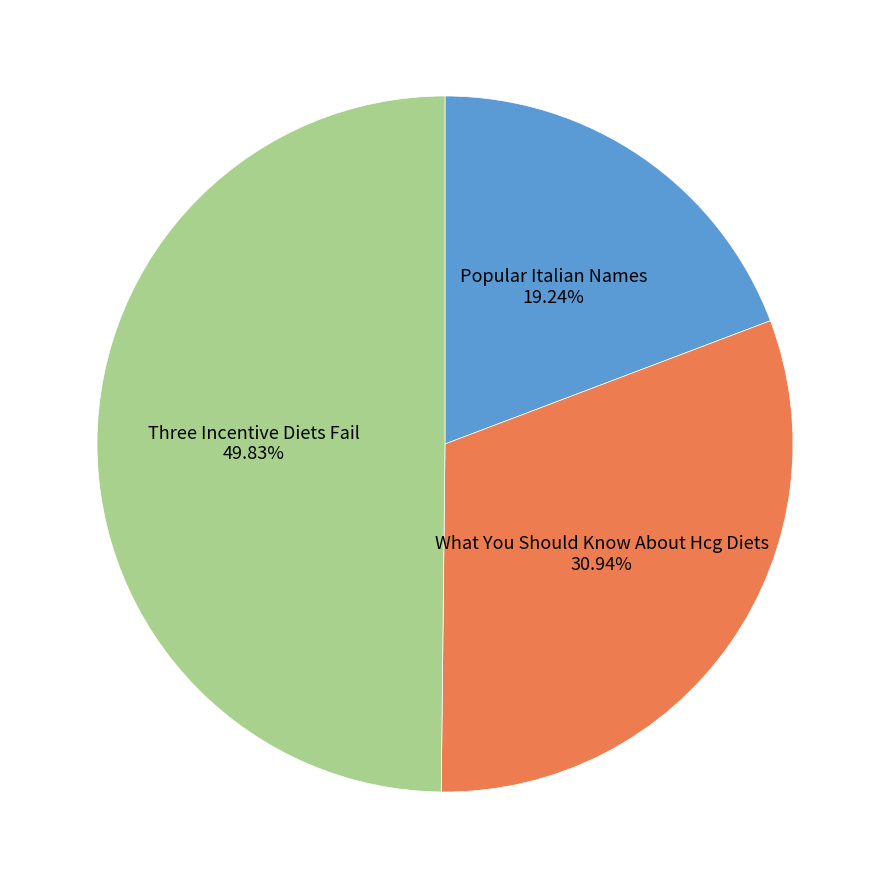

True or false: What You Should Know About Hcg Diets accounts for 25% of the total.

False